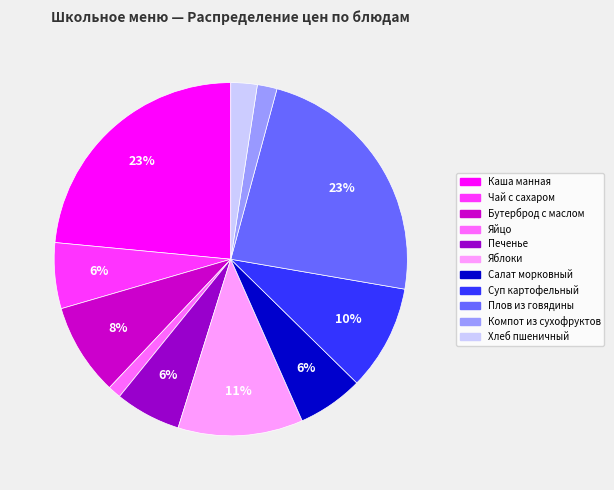

Is it true that Яйцо is 11% of the pie?

False